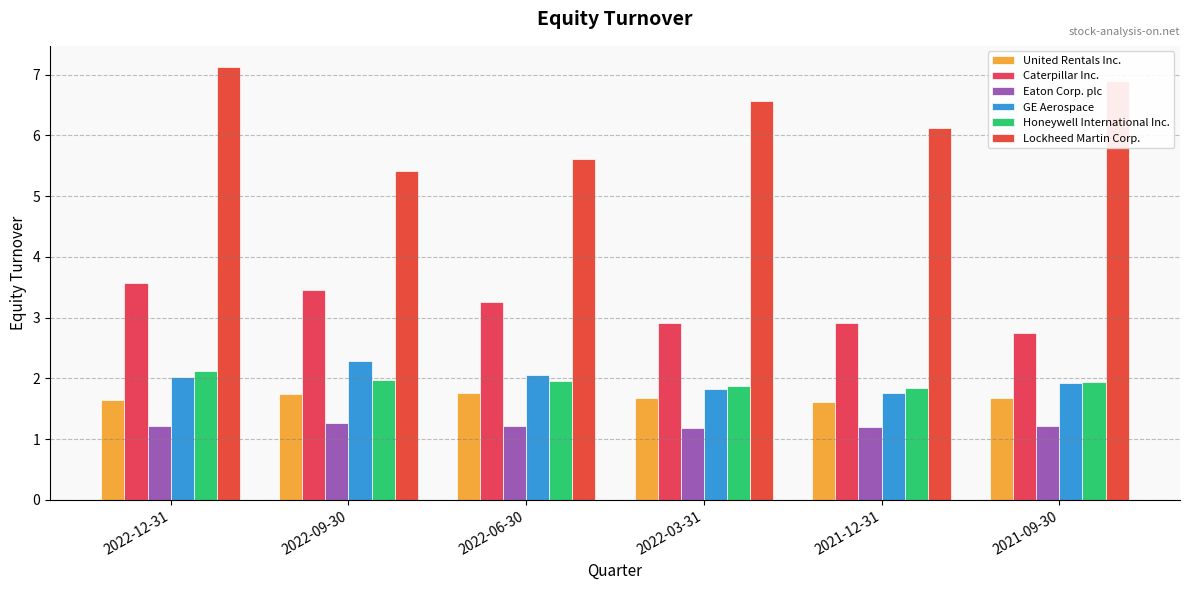

What is the minimum value shown in the chart?

1.2